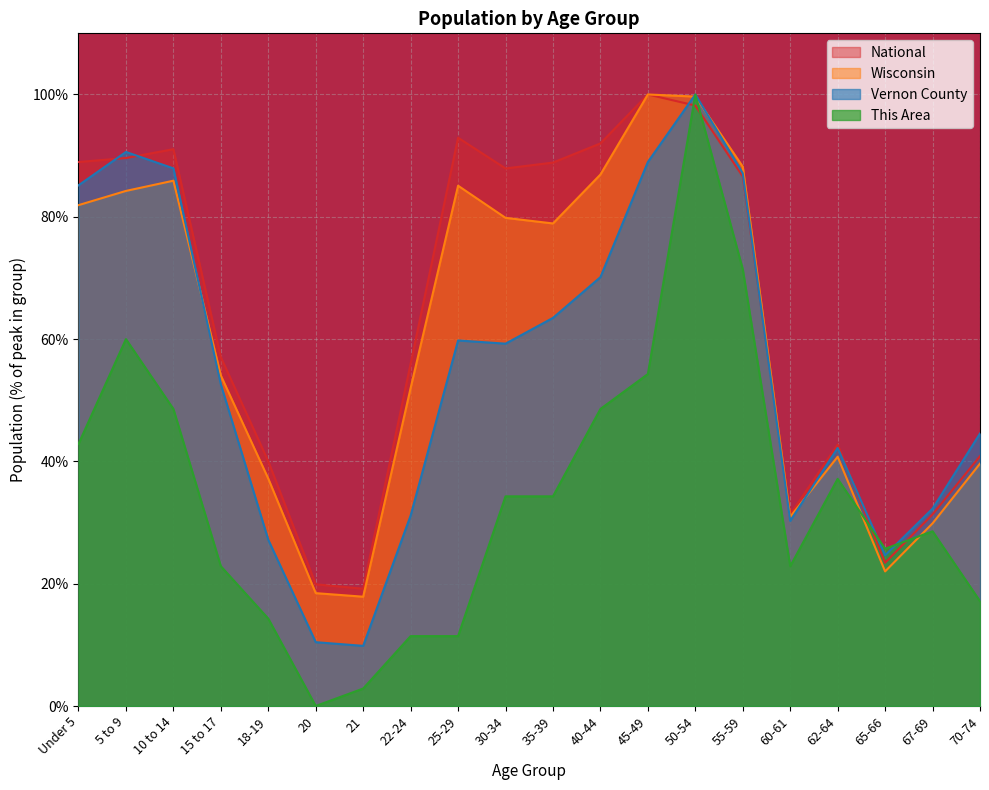

True or false: Vernon County has more than 2 interior local peaks.

True